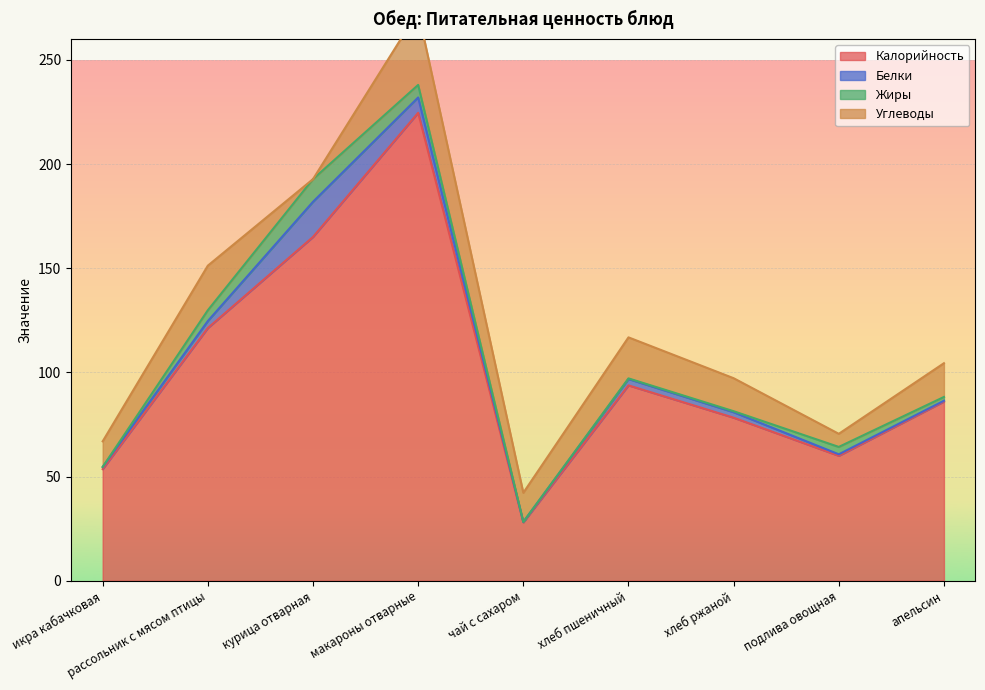

How many interior local peaks does the Жиры series have?

2